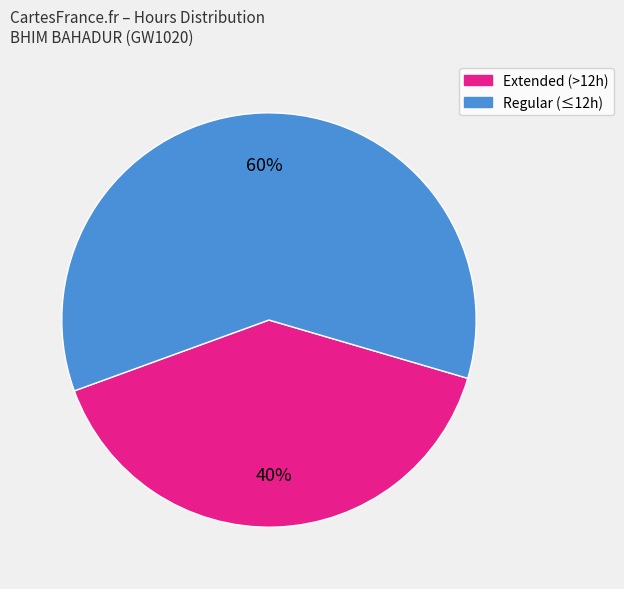

Is there any slice that represents more than half of the pie?

Yes